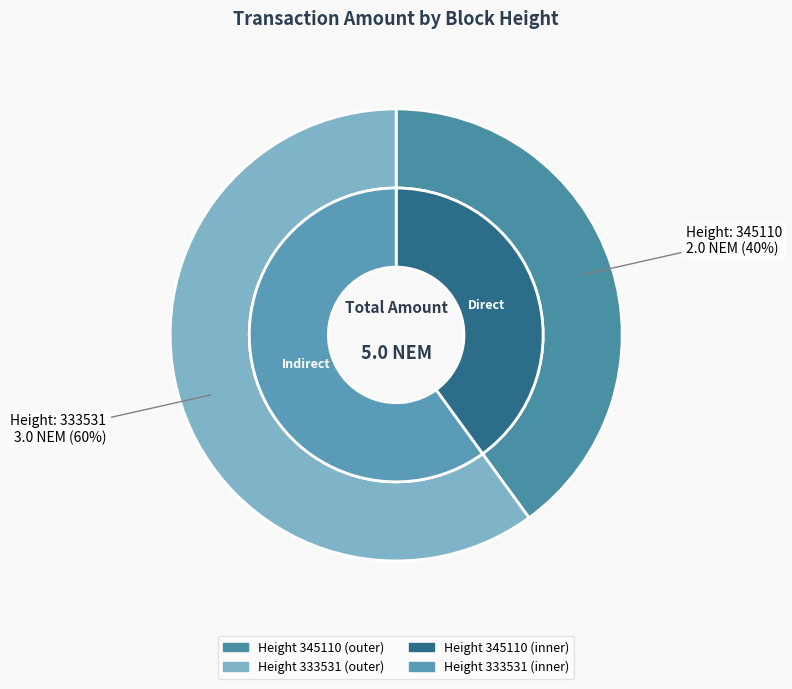

Is 333531 the majority of the pie?

Yes